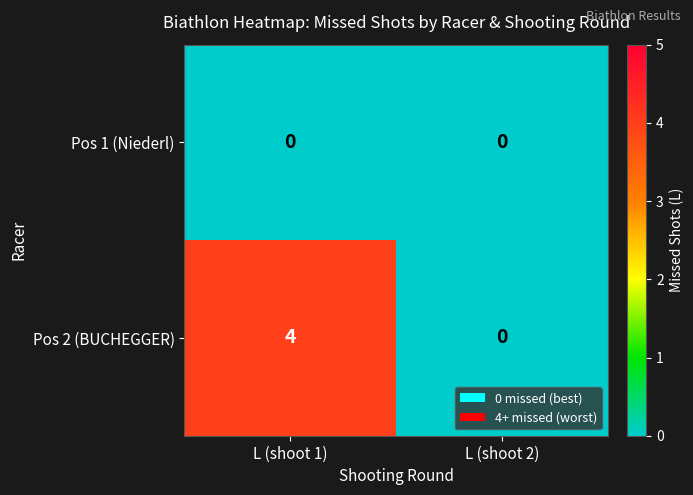

Reading left to right, list all the values displayed in this chart.

Pos 1 (Niederl): L (shoot 1)=0	L (shoot 2)=0
Pos 2 (BUCHEGGER): L (shoot 1)=4	L (shoot 2)=0